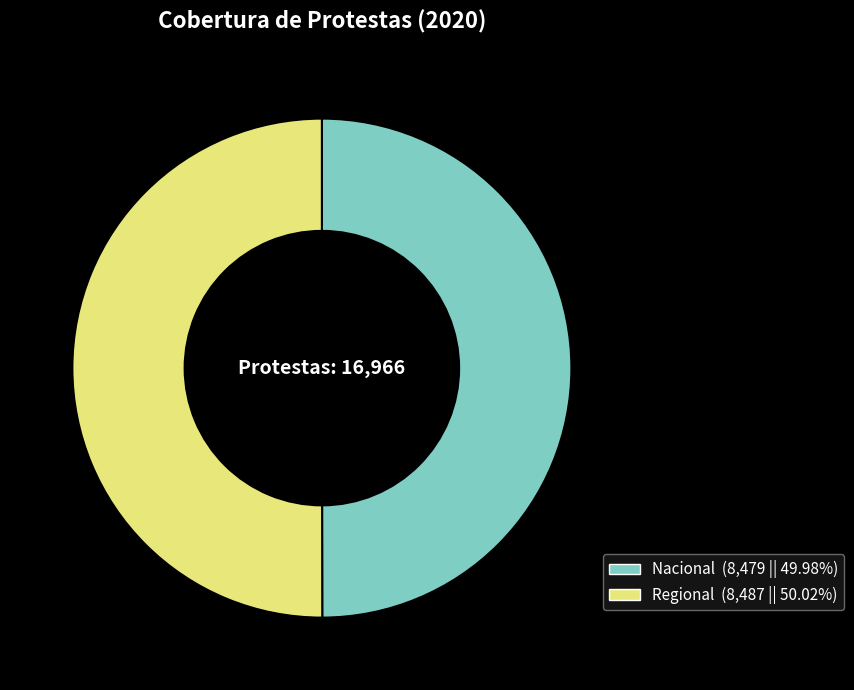

Is it true that Regional is 50% of the pie?

True